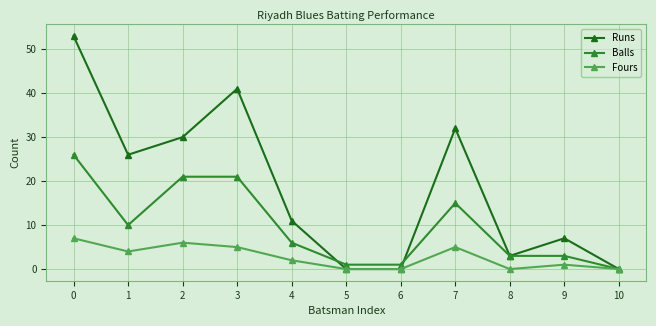

How many positive values does the Balls series have?

10